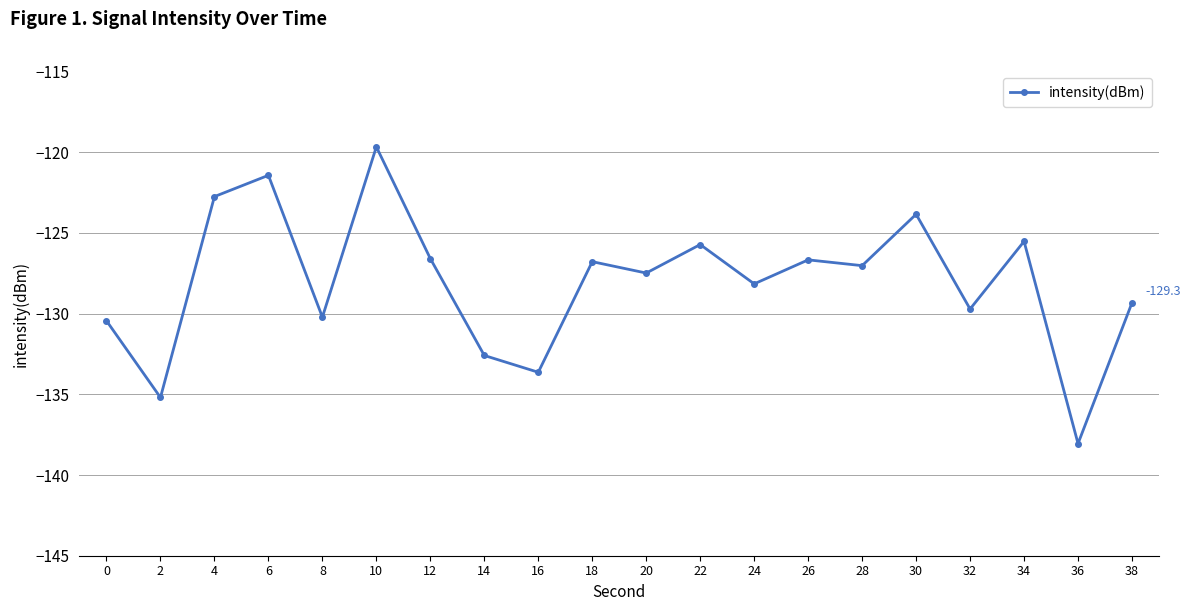

What is the maximum value shown in the chart?

-119.7